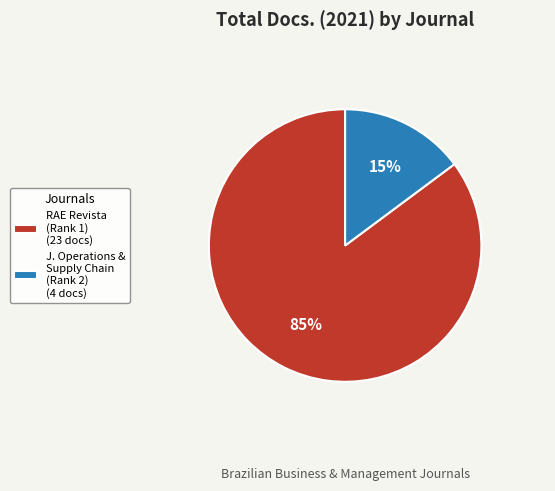

True or false: RAE Revista (Rank 1) (23 docs) accounts for 76% of the total.

False